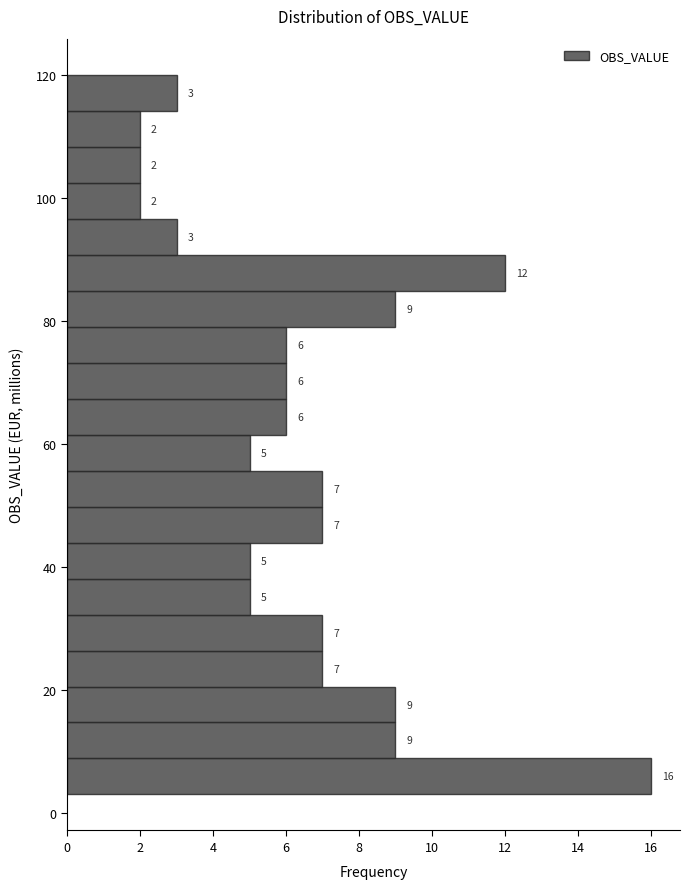

Read against the y-axis, roughly where is the centre of the longest bar?

6